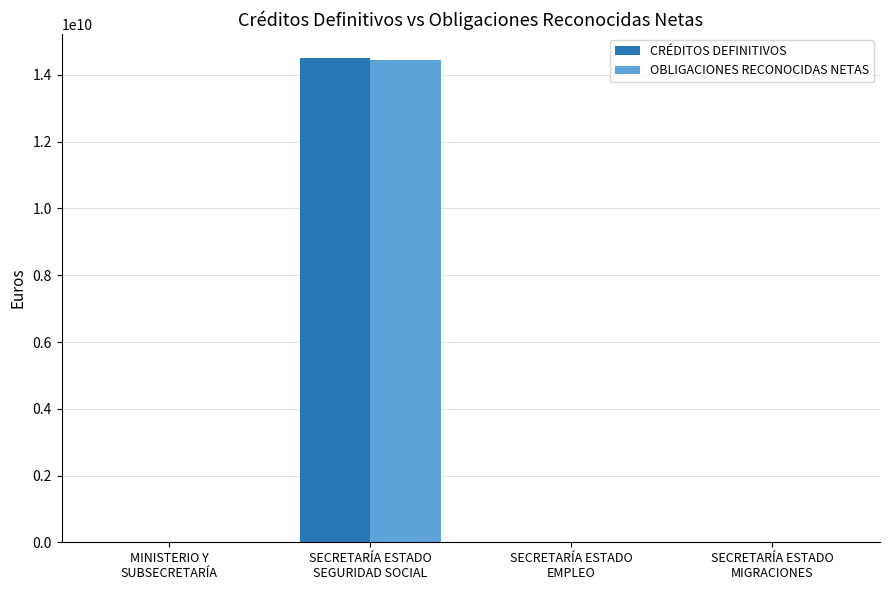

What is the maximum value for CRÉDITOS DEFINITIVOS?

14502593690.0